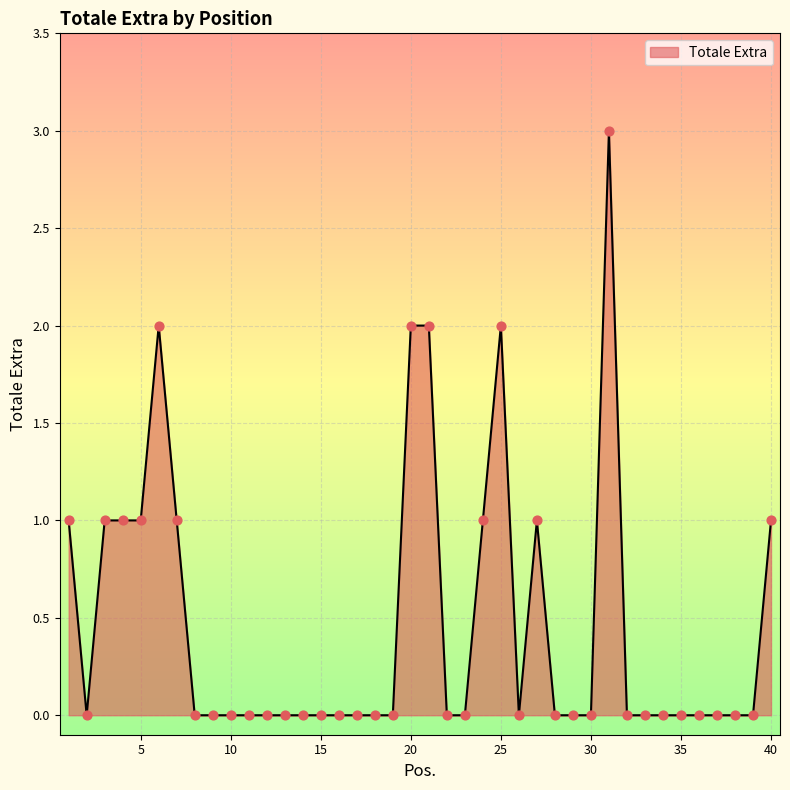

What is the difference between the maximum and minimum values?

3